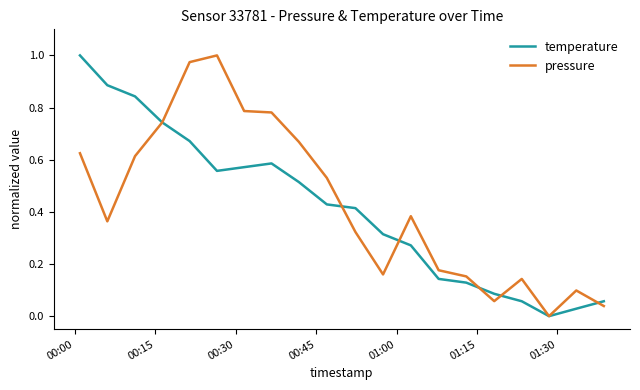

Is this an area chart (filled region under the line)?

No